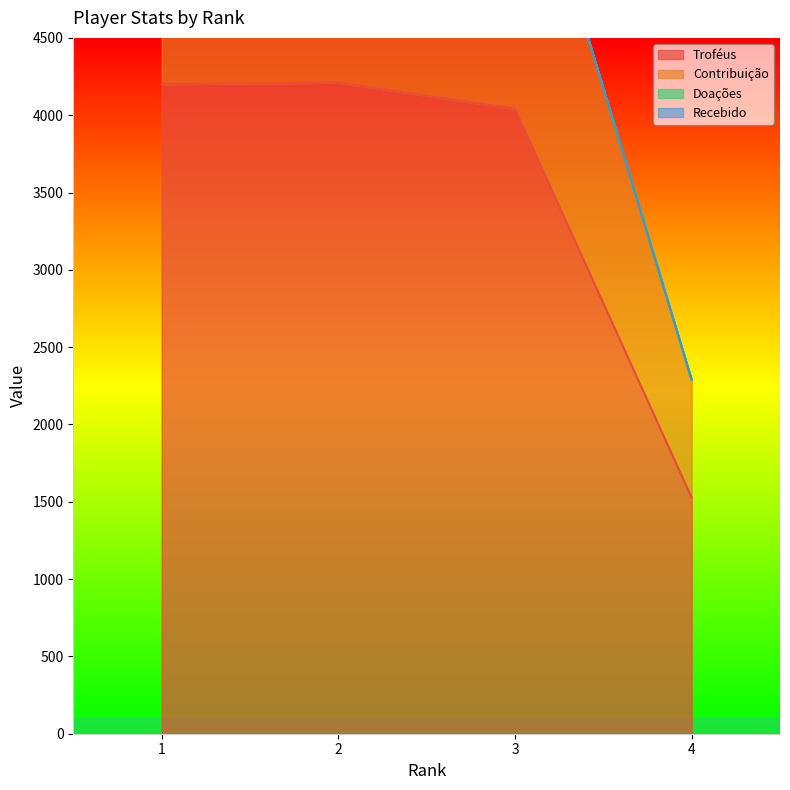

Where is the first local maximum for Troféus?

2